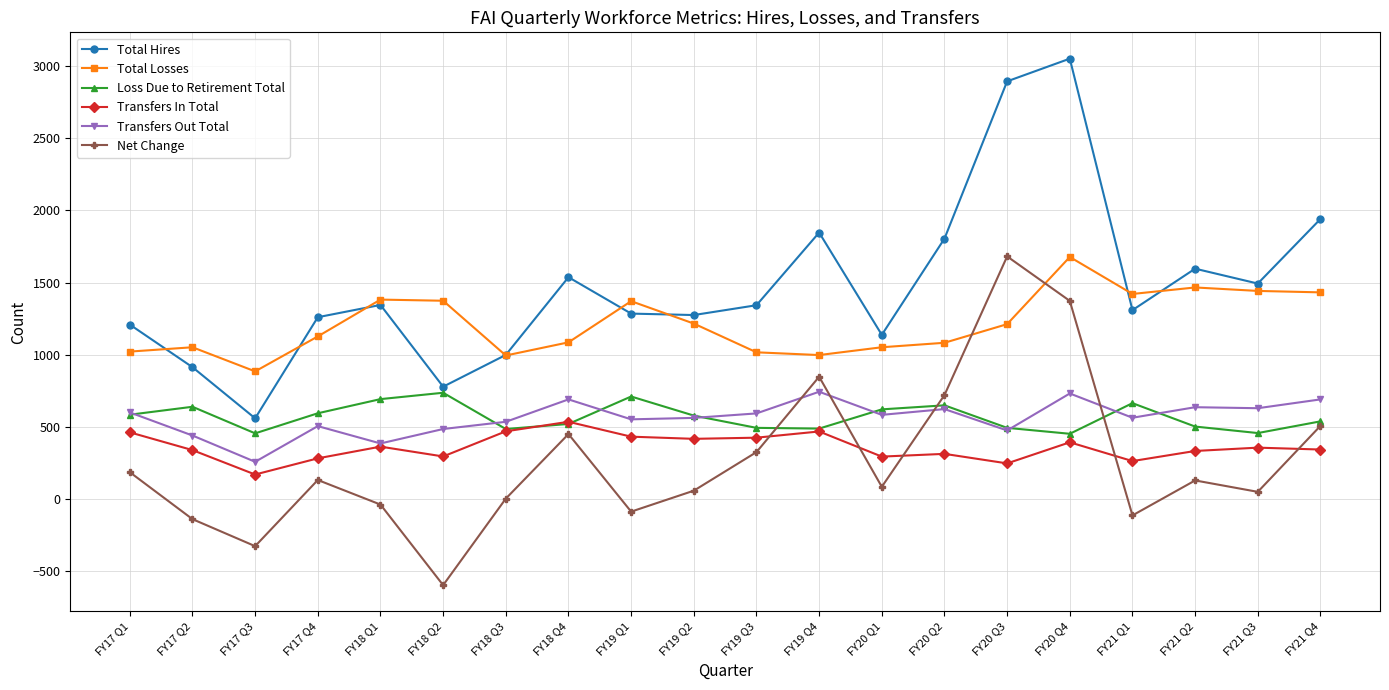

Which series has the largest range (max minus min)?

Total Hires